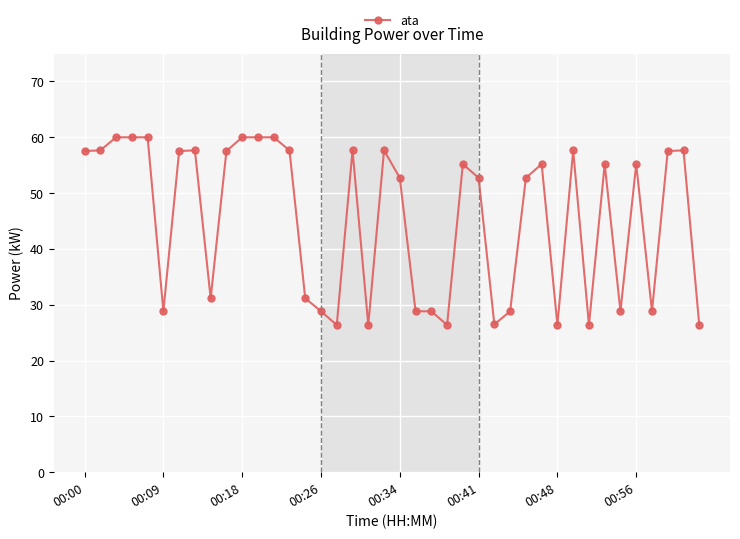

What is the maximum value shown in the chart?

60.0